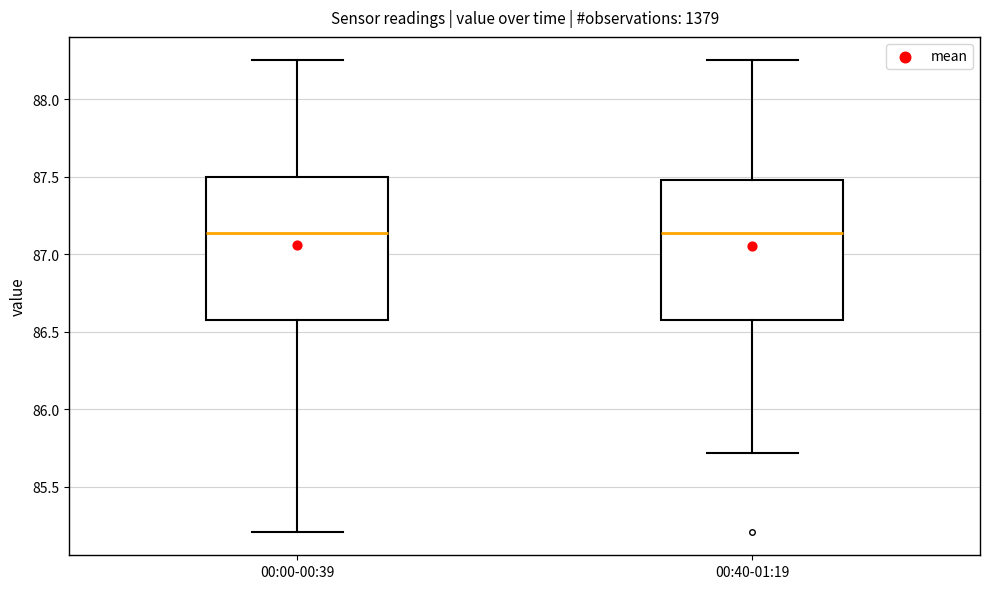

Where does the median line of the box for 00:00-00:39 sit on the y-axis? The values are not printed on the chart, so give them approximately, as read against the axis.

87.15